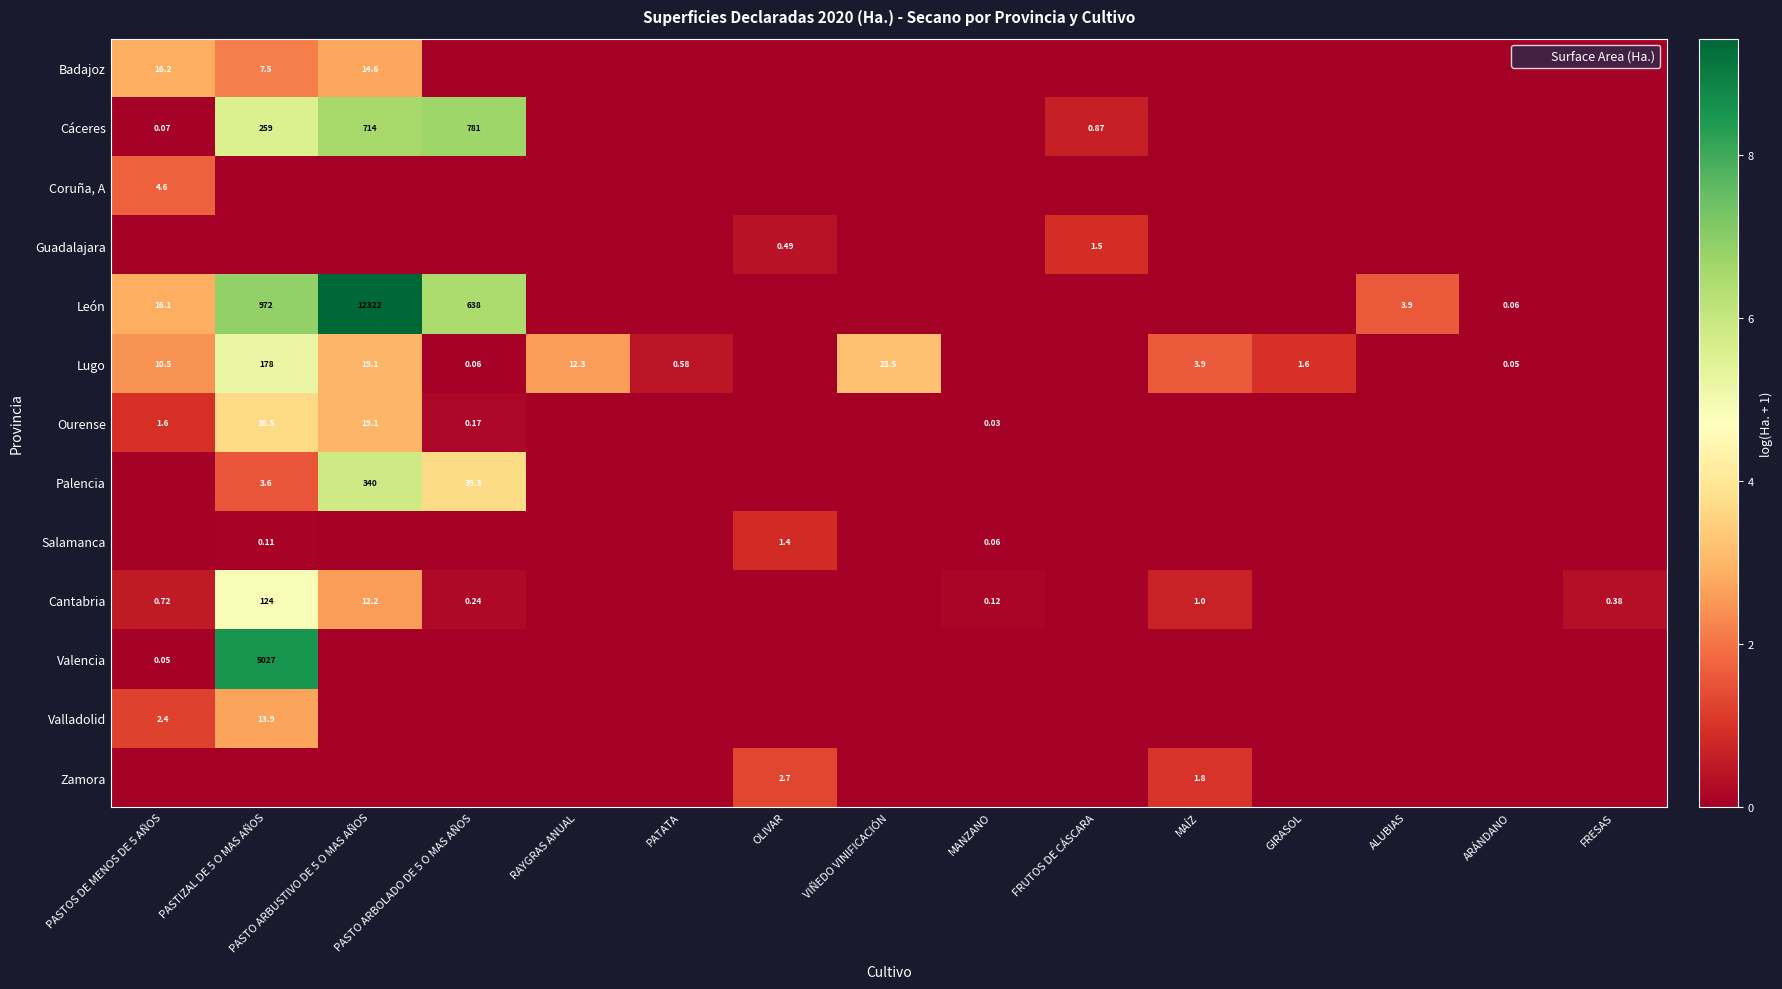

Which series has the largest total across all categories?

León